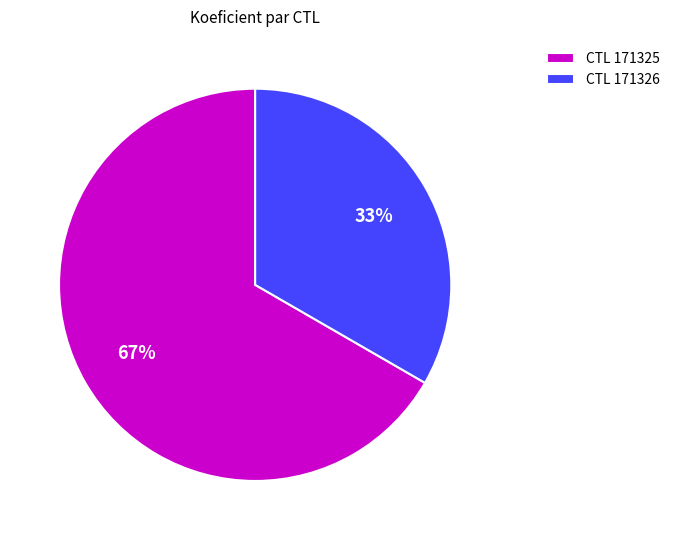

To the nearest percent, what is the average slice percentage?

50%